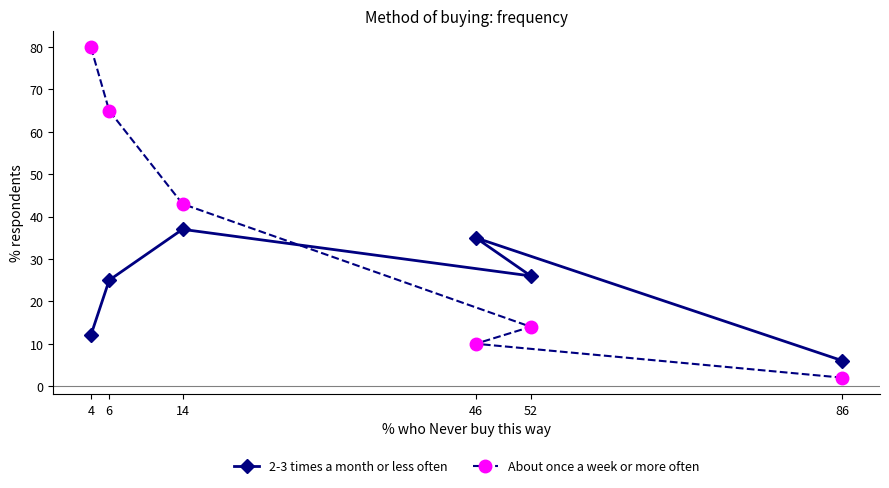

Reading left to right, list all the values displayed in this chart.

2-3 times a month or less often: 4=12	6=25	14=37	46=35	52=26	86=6
About once a week or more often: 4=80	6=65	14=43	46=10	52=14	86=2